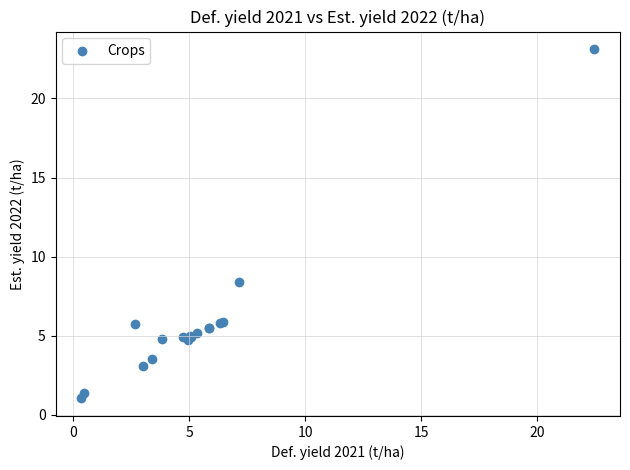

What Y value in the scatter plot is closest to 12?

8.4